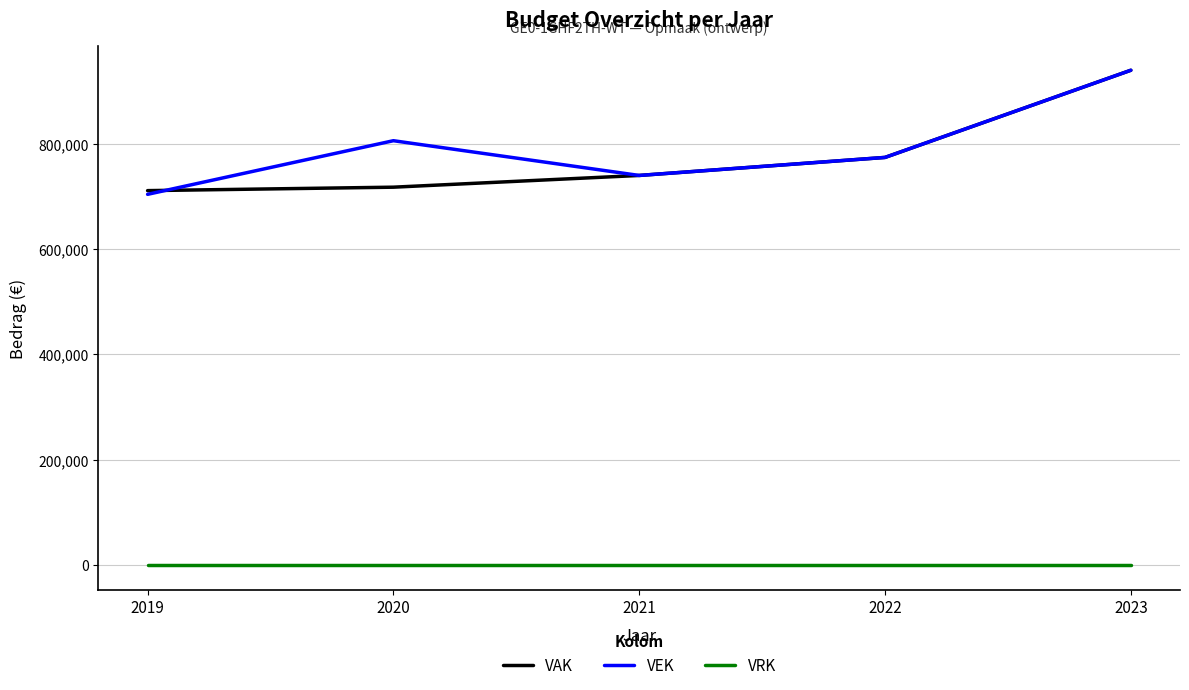

Reading left to right, transcribe all the data shown in this chart.

VAK: 710844	717387	739667	773900	939441
VEK: 703818	805643	739667	773900	939441
VRK: 0	0	0	0	0